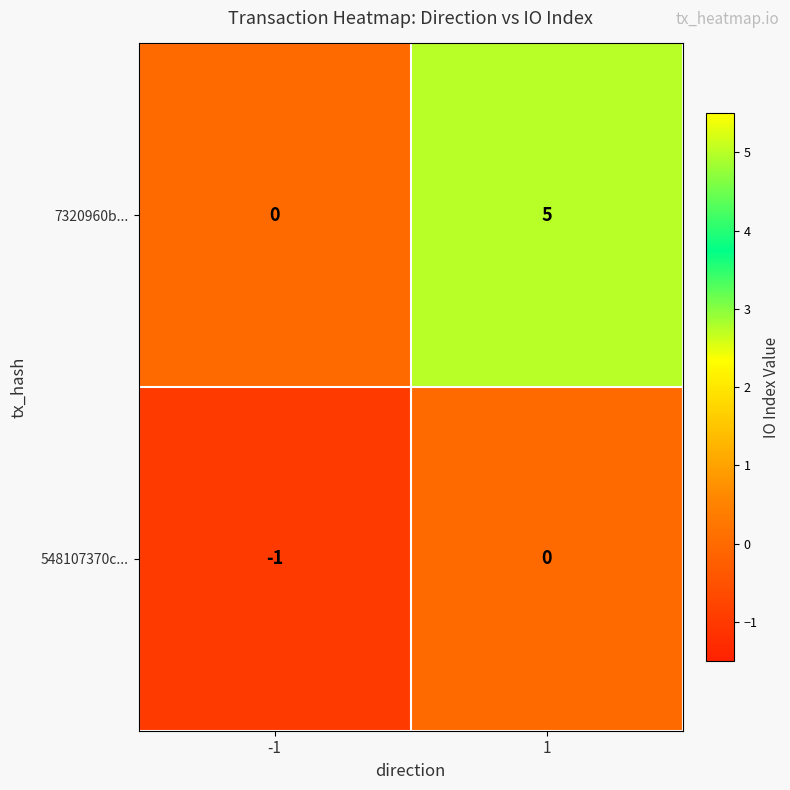

True or false: 548107370c... has a value of -1 at -1.

True